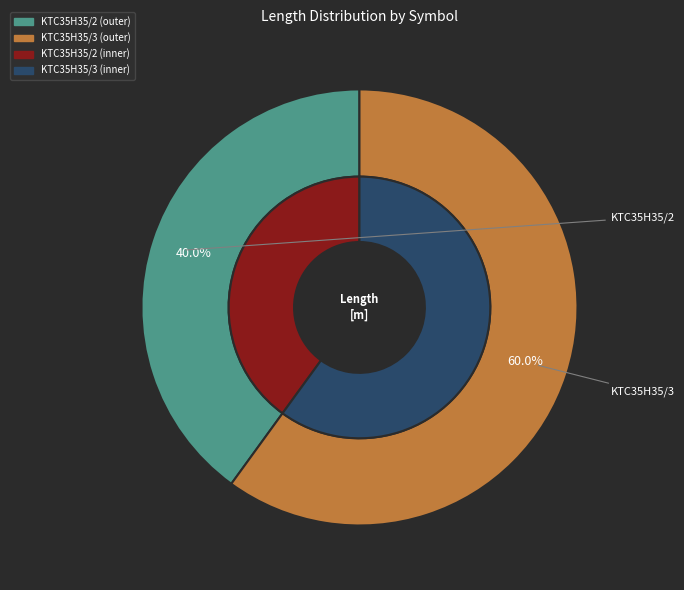

What percentage do KTC35H35/2 and KTC35H35/3 together represent?

100.0%